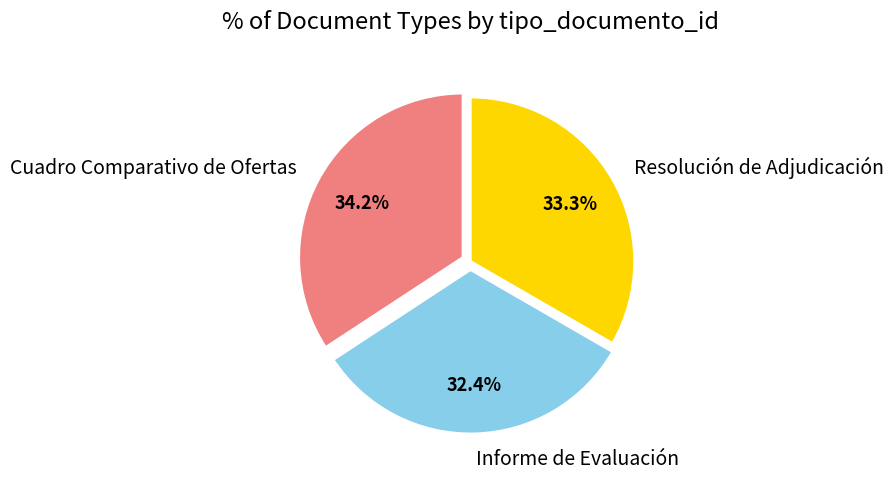

To the nearest percent, what portion does Informe de Evaluación represent?

32%